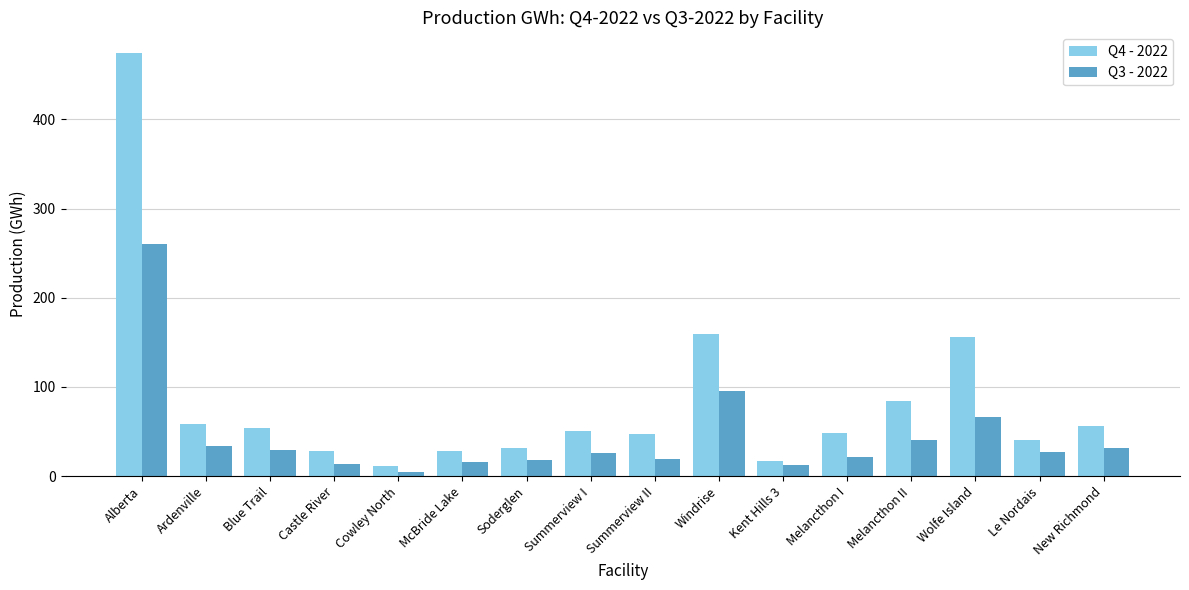

List the series in order of their peak value, highest first.

Q4 - 2022, Q3 - 2022